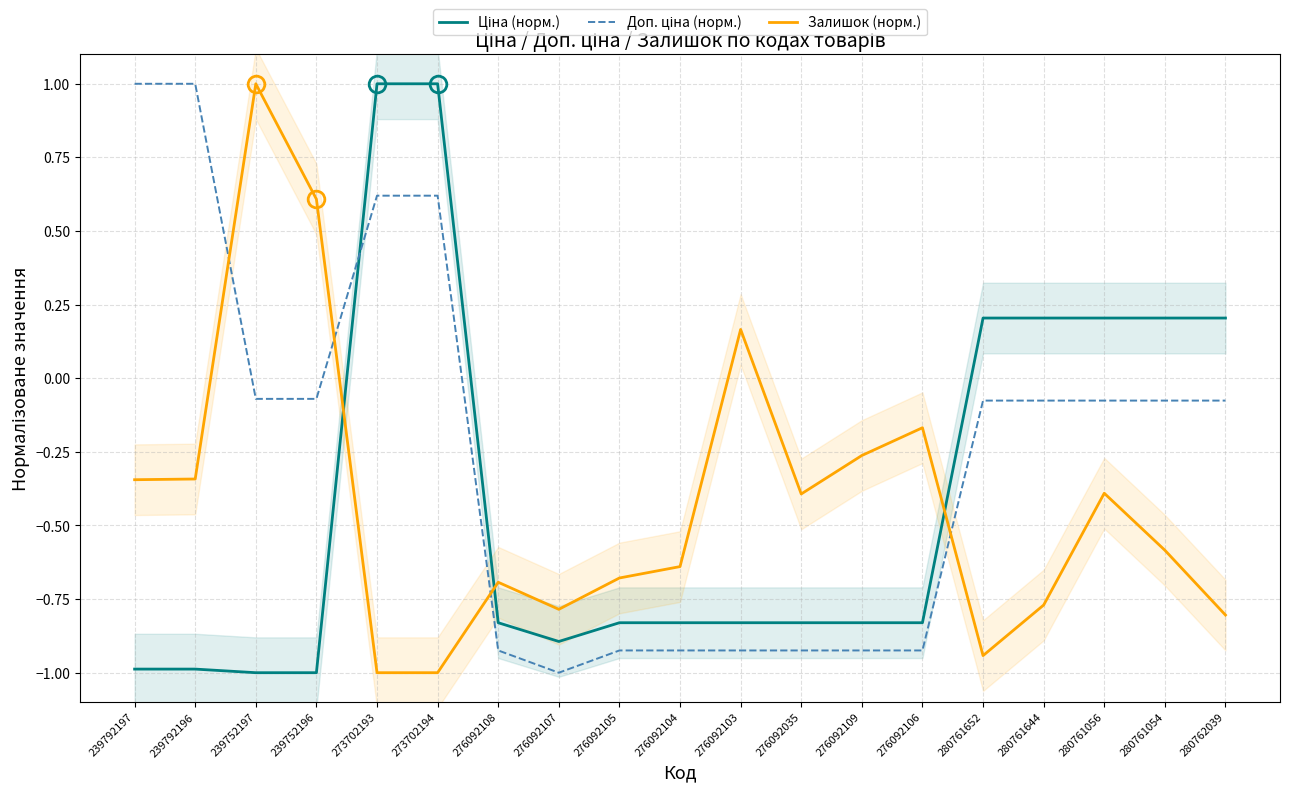

Reading right to left, what are all the values shown in this chart?

Ціна (норм.): 280762039=0.2	280761054=0.2	280761056=0.2	280761644=0.2	280761652=0.2	276092106=-0.8	276092109=-0.8	276092035=-0.8	276092103=-0.8	276092104=-0.8	276092105=-0.8	276092107=-0.9	276092108=-0.8	273702194=1.0	273702193=1.0	239752196=-1.0	239752197=-1.0	239792196=-1.0	239792197=-1.0
Доп. ціна (норм.): 280762039=-0.1	280761054=-0.1	280761056=-0.1	280761644=-0.1	280761652=-0.1	276092106=-0.9	276092109=-0.9	276092035=-0.9	276092103=-0.9	276092104=-0.9	276092105=-0.9	276092107=-1.0	276092108=-0.9	273702194=0.6	273702193=0.6	239752196=-0.1	239752197=-0.1	239792196=1.0	239792197=1.0
Залишок (норм.): 280762039=-0.8	280761054=-0.6	280761056=-0.4	280761644=-0.8	280761652=-0.9	276092106=-0.2	276092109=-0.3	276092035=-0.4	276092103=0.2	276092104=-0.6	276092105=-0.7	276092107=-0.8	276092108=-0.7	273702194=-1.0	273702193=-1.0	239752196=0.6	239752197=1.0	239792196=-0.3	239792197=-0.3